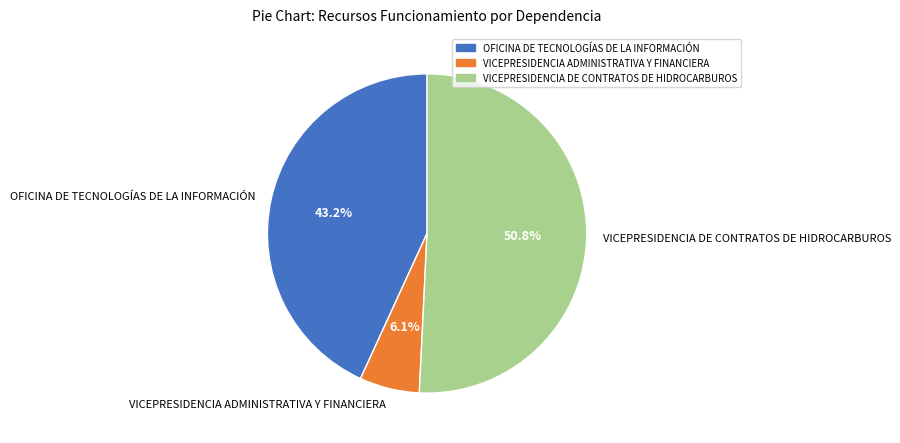

How many segments does this pie chart have?

3